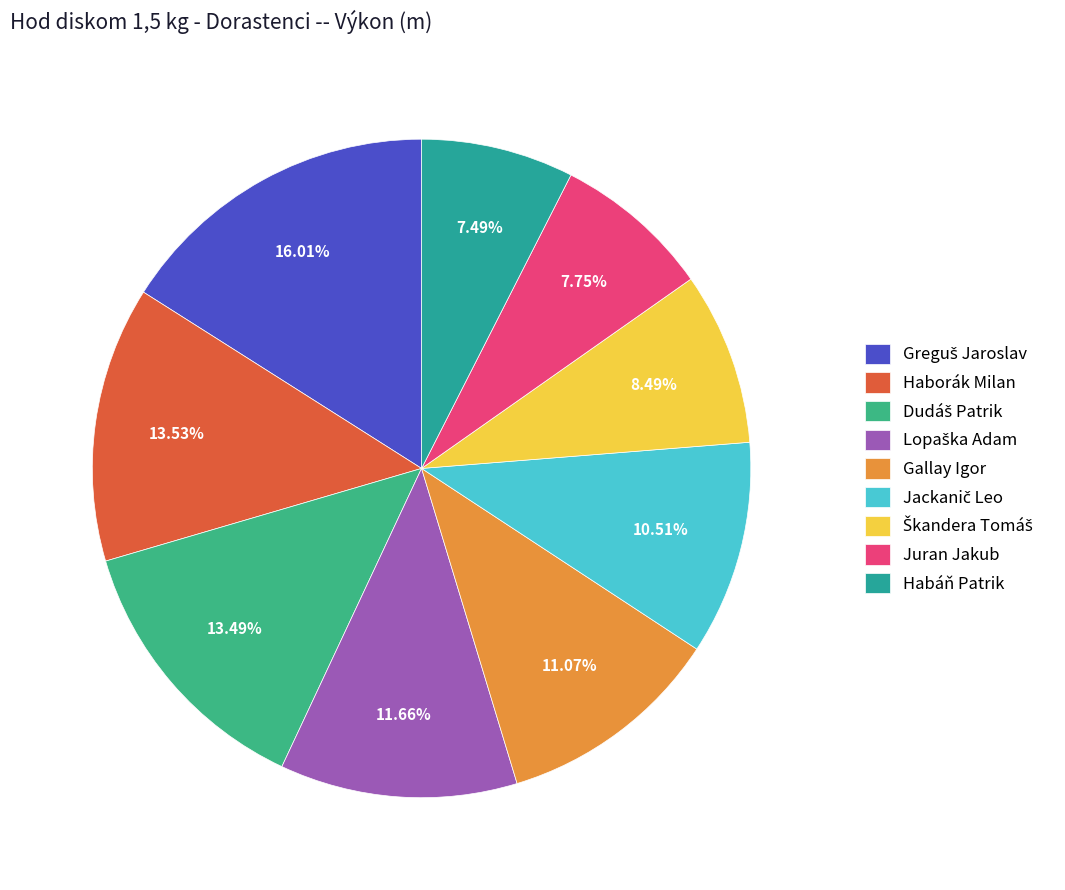

What is the smallest slice in the pie chart?

Habáň Patrik